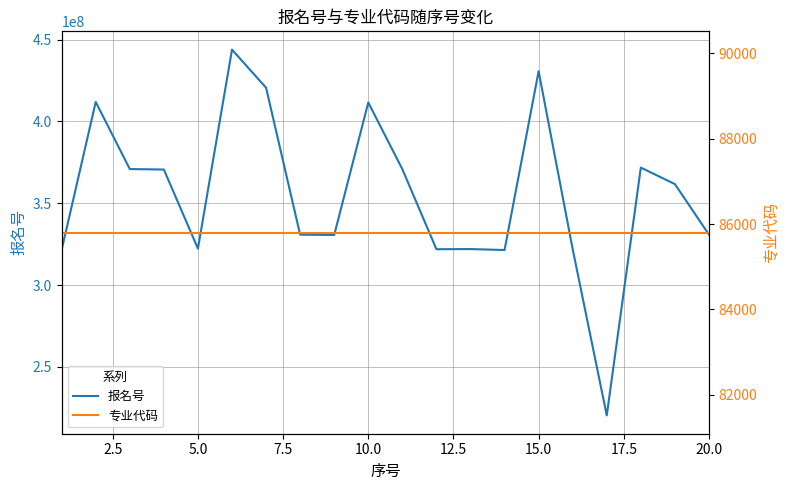

What is the maximum value shown in the chart?

443899892